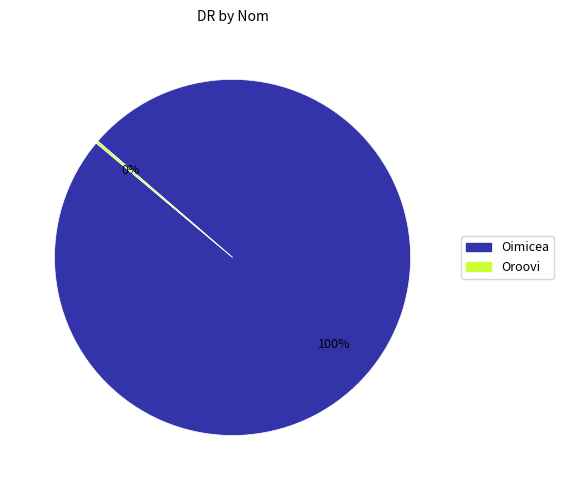

To the nearest percent, what is the average slice percentage?

50%